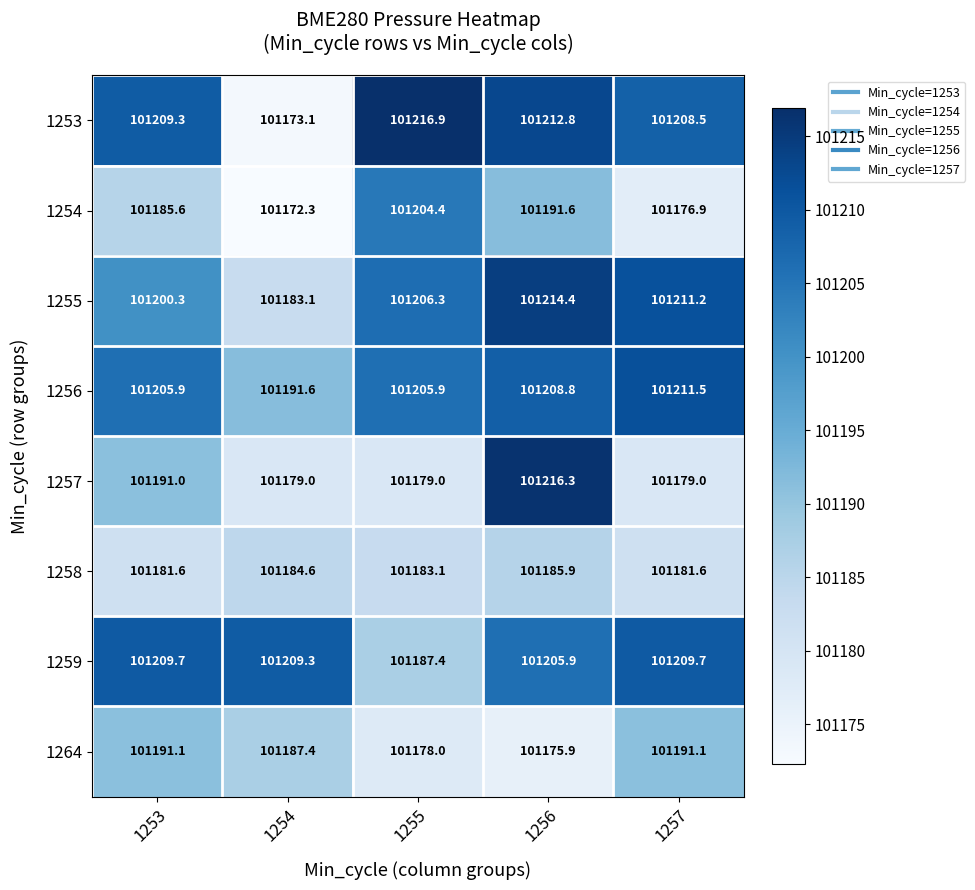

List the series in order of their peak value, lowest first.

1258, 1264, 1254, 1259, 1256, 1255, 1257, 1253